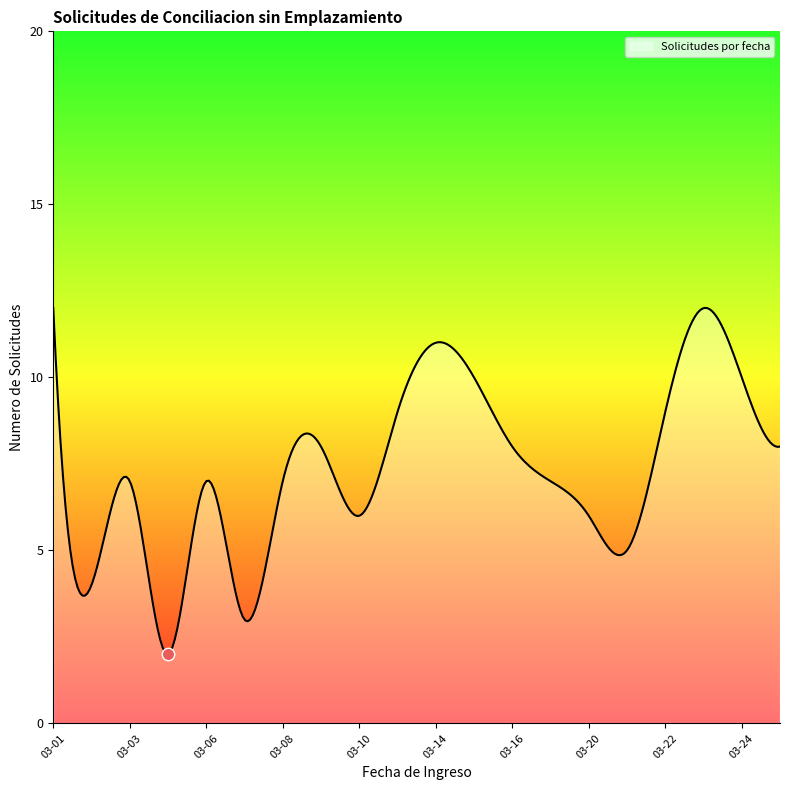

What is the minimum value shown in the chart?

2.0